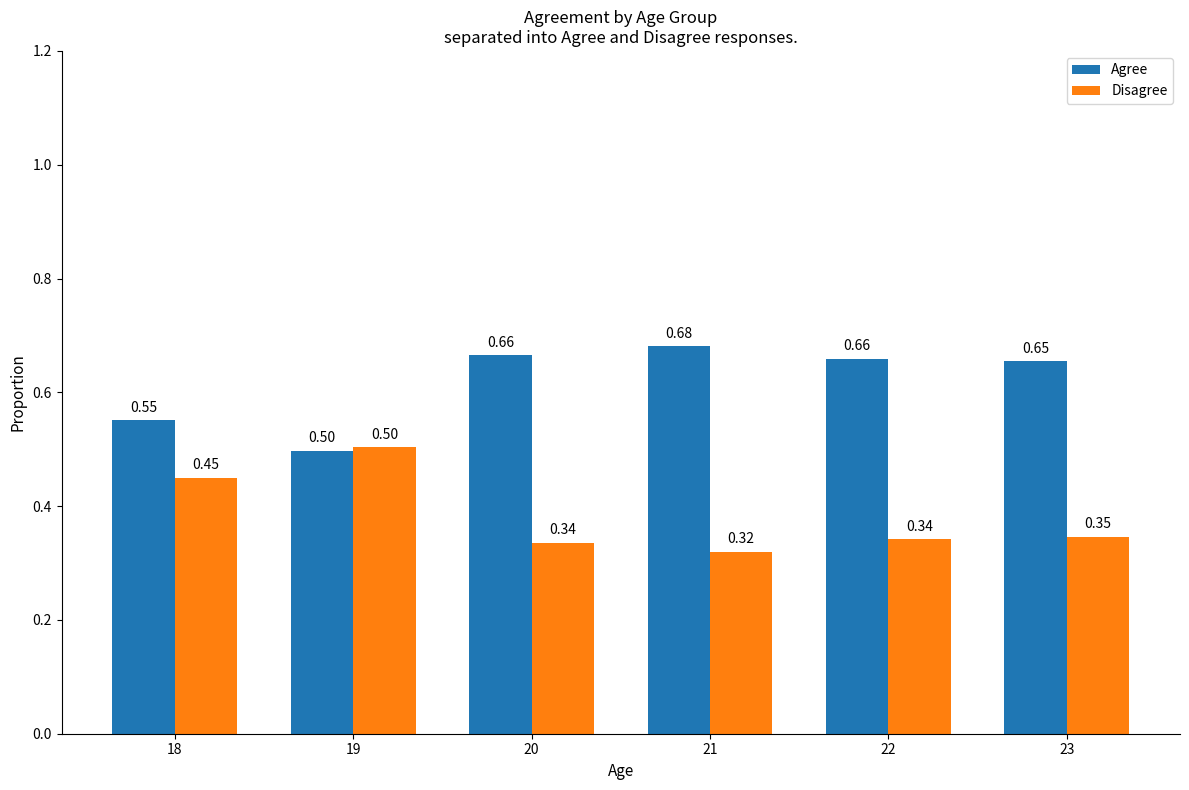

Is the value of Disagree at 20 greater than the value of Agree at 18?

No